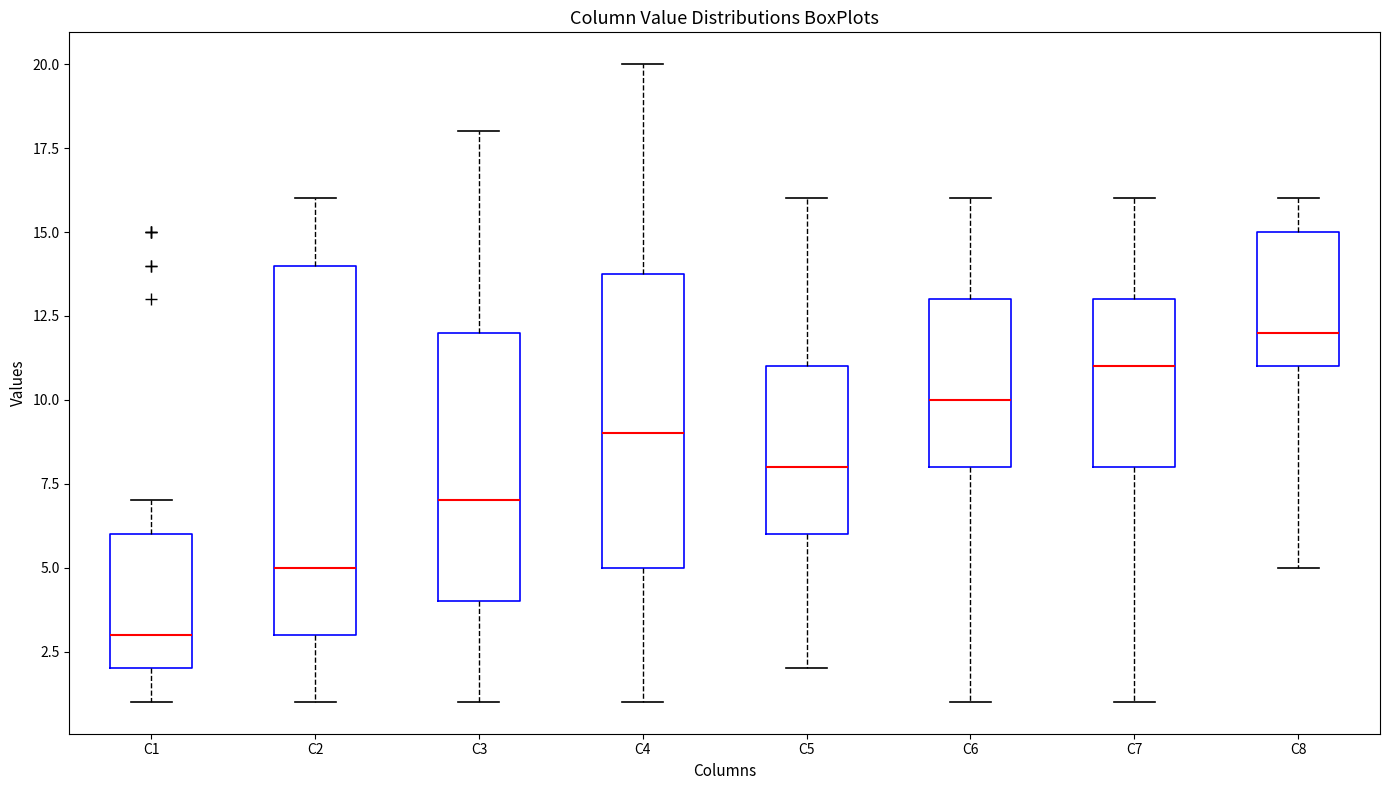

Reading left to right, transcribe this box plot: for each box, give where its median line is, the range the box spans, and where its two whiskers end, as read against the y-axis. The values are not printed on the chart, so give them approximately, as read against the axis.

C1: median 3, box 2 to 6, whiskers 1 to 7
C2: median 5, box 3 to 14, whiskers 1 to 16
C3: median 7, box 4 to 12, whiskers 1 to 18
C4: median 9, box 5 to 14, whiskers 1 to 20
C5: median 8, box 6 to 11, whiskers 2 to 16
C6: median 10, box 8 to 13, whiskers 1 to 16
C7: median 11, box 8 to 13, whiskers 1 to 16
C8: median 12, box 11 to 15, whiskers 5 to 16